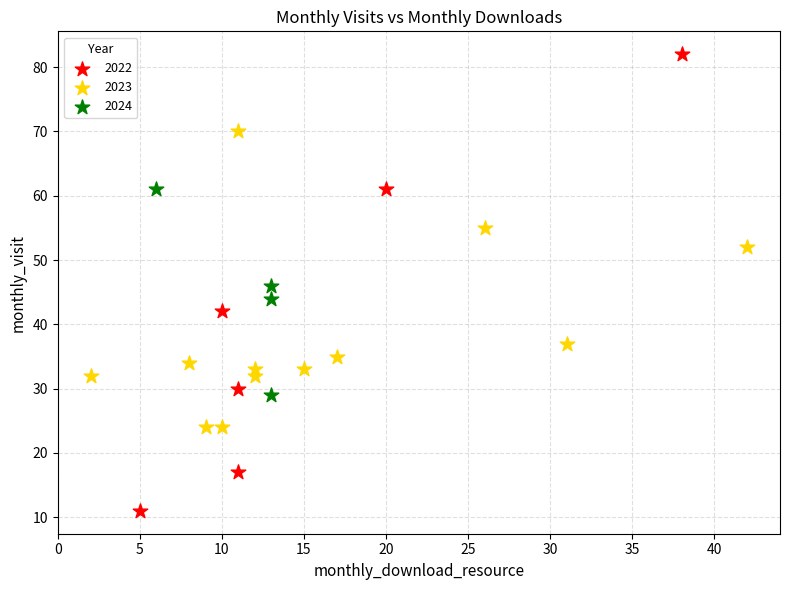

Which series reaches the minimum Y coordinate?

2022